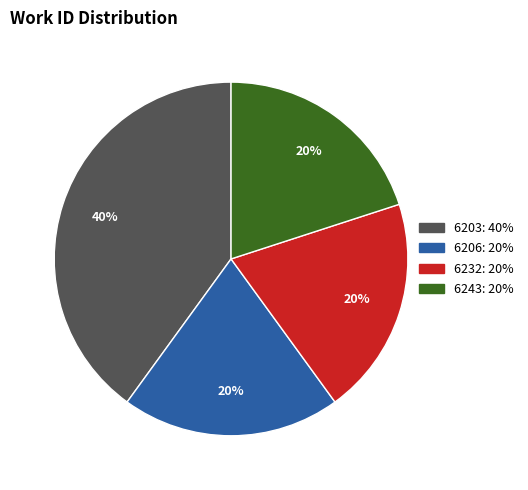

Does any single category account for the majority?

No